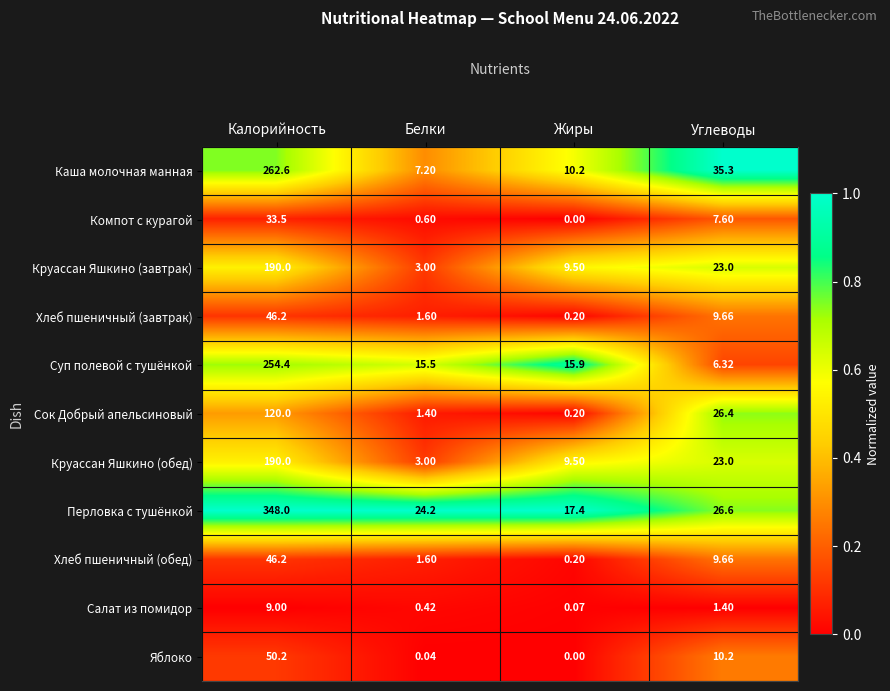

Which category has the lowest value in the Круассан Яшкино (завтрак) series?

Белки